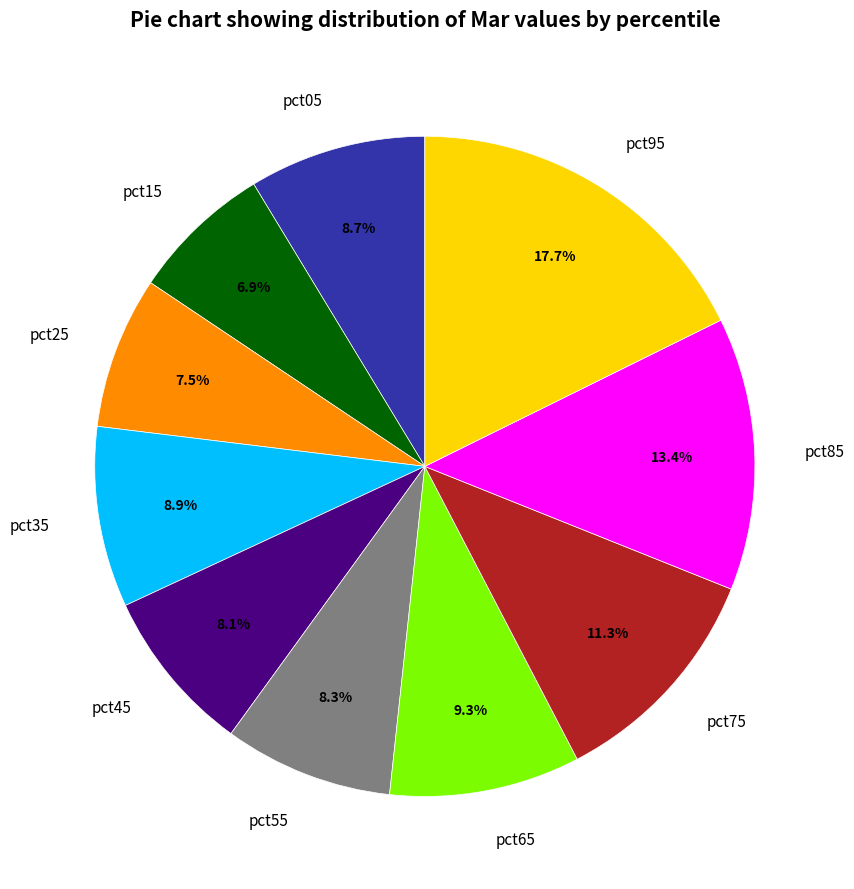

The pct45 slice represents 8% of the pie. True or false?

True